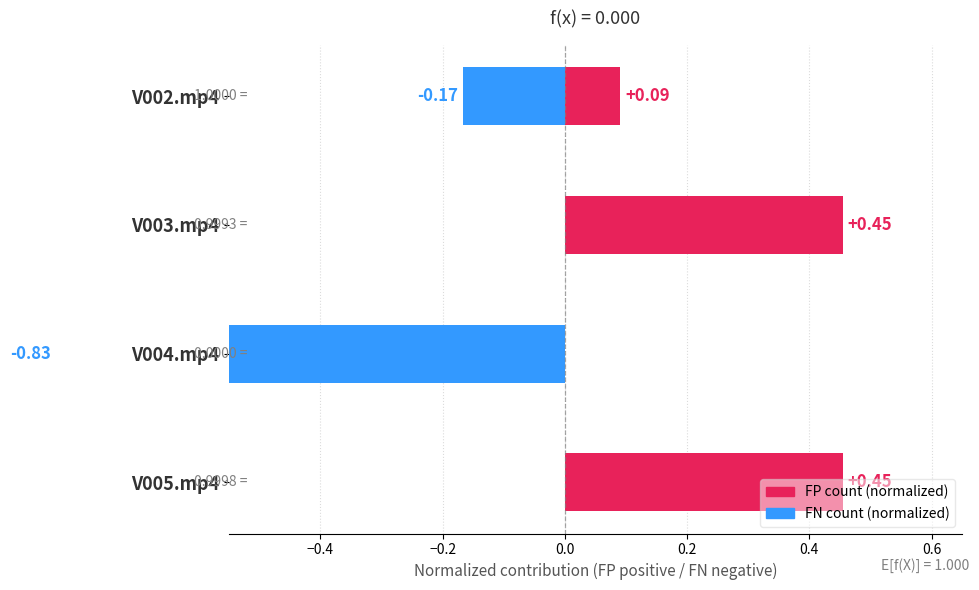

True or false: FN count (normalized) has a value of 0.0 at −0.4.

True